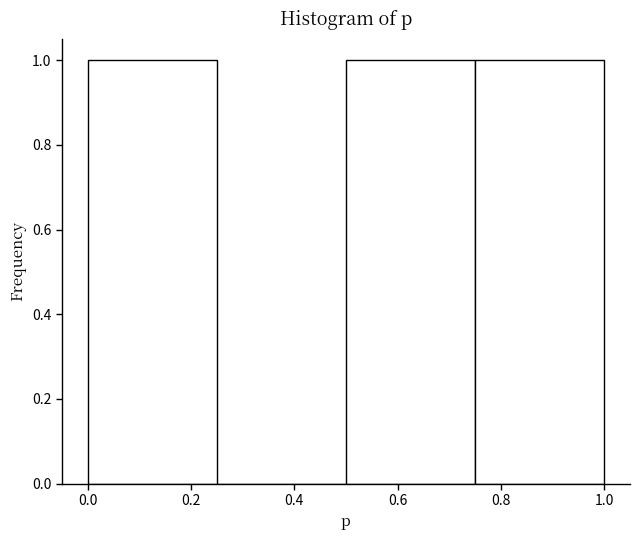

How tall is the bar that spans 0.75 to 1.00 on the x-axis? The values are not printed on the chart, so give them approximately, as read against the axis.

1